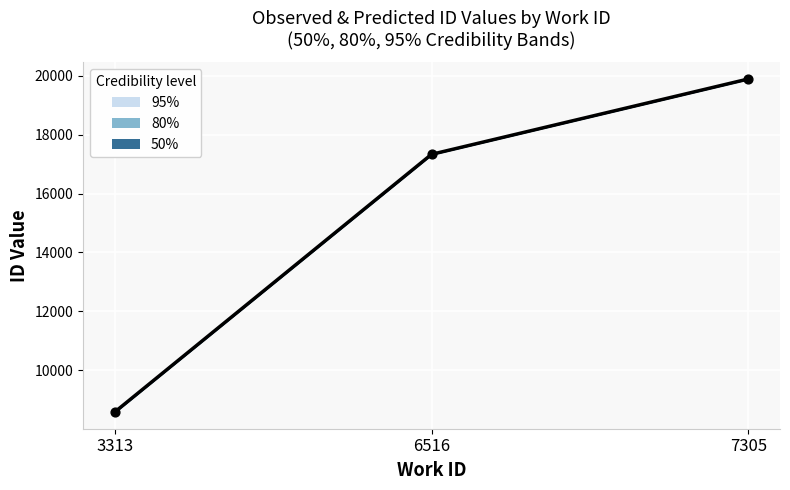

What is the ratio of the value at 3313 to the value at 7305?

0.4